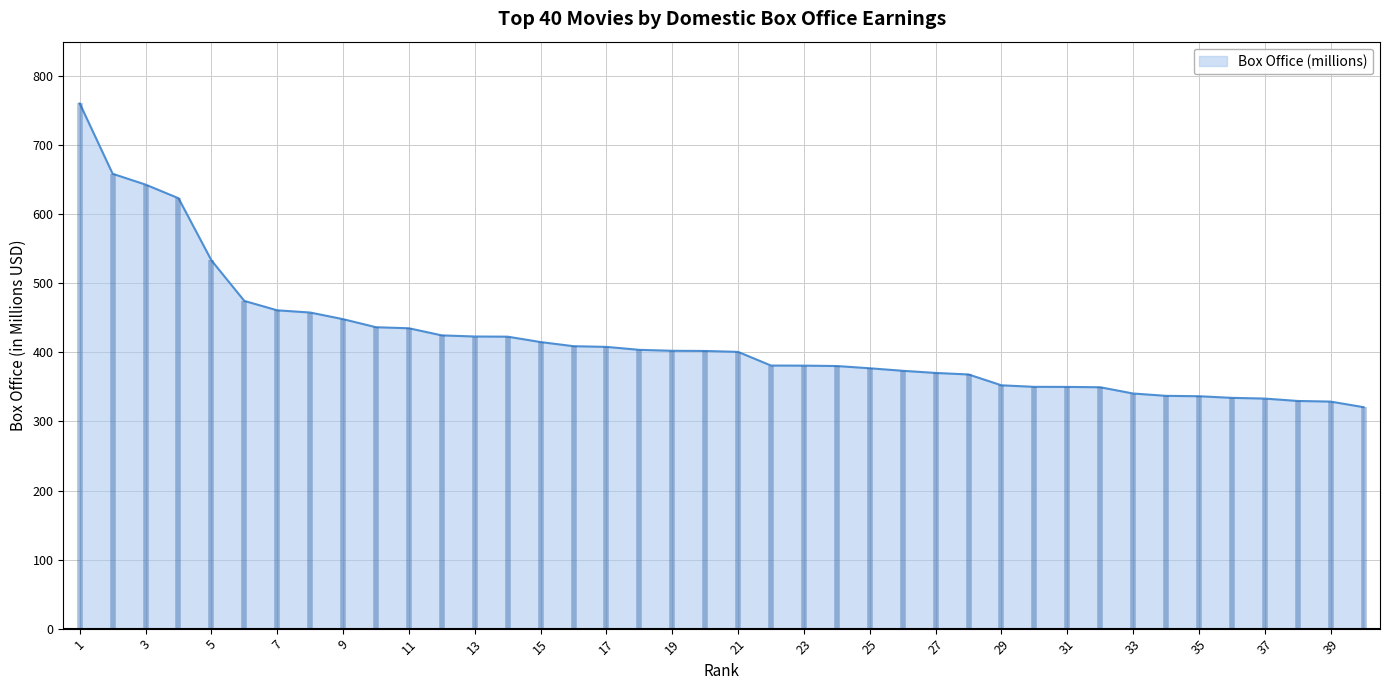

True or false: the data has more than 2 interior local peaks.

False